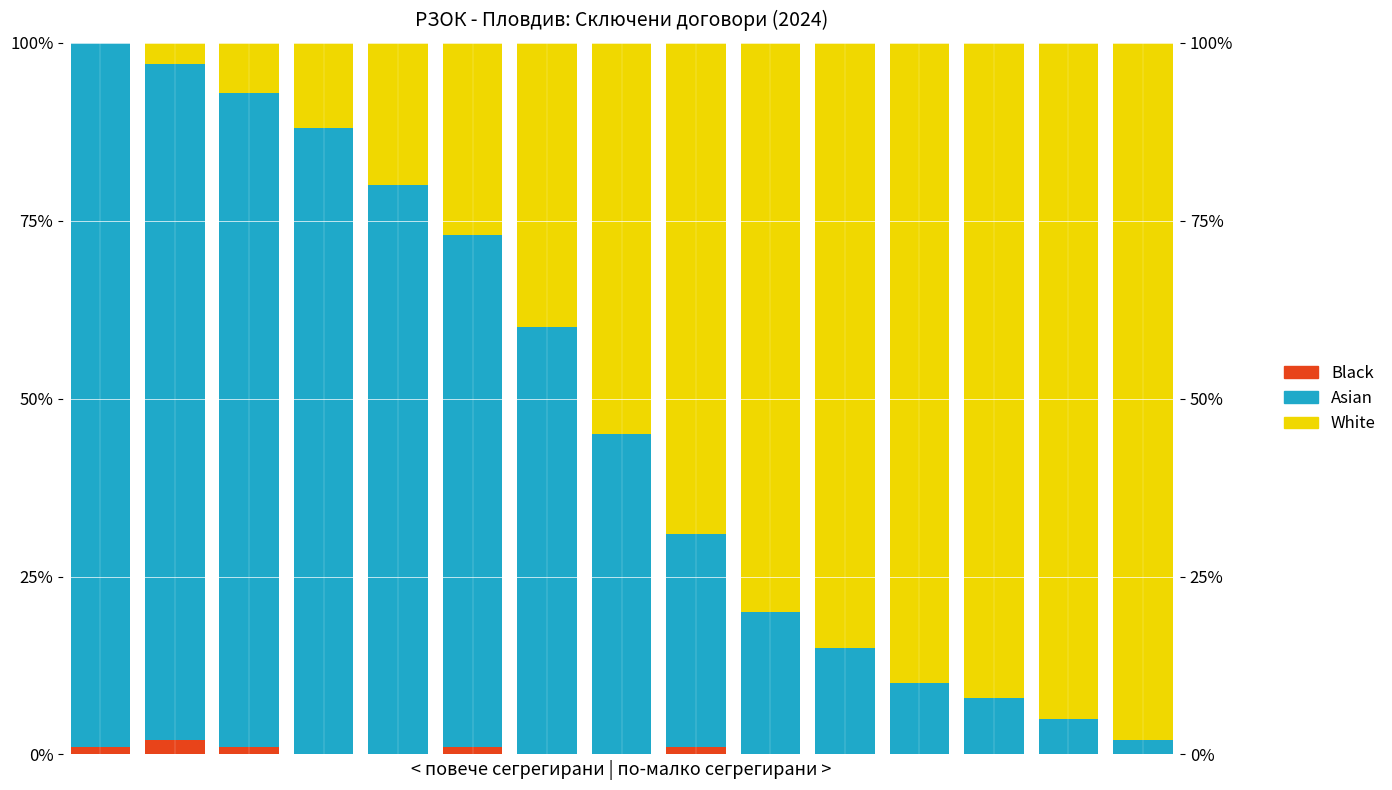

Reading left to right, what are all the values shown in this chart?

Black: 1	2	1	0	0	1	0	0	1	0	0	0	0	0	0
Asian: 99	95	92	88	80	72	60	45	30	20	15	10	8	5	2
White: 0	3	7	12	20	27	40	55	69	80	85	90	92	95	98